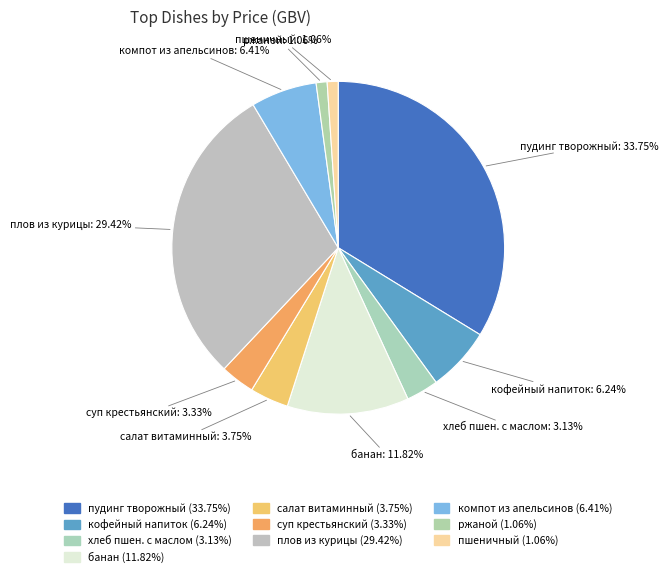

Does any single category account for the majority?

No